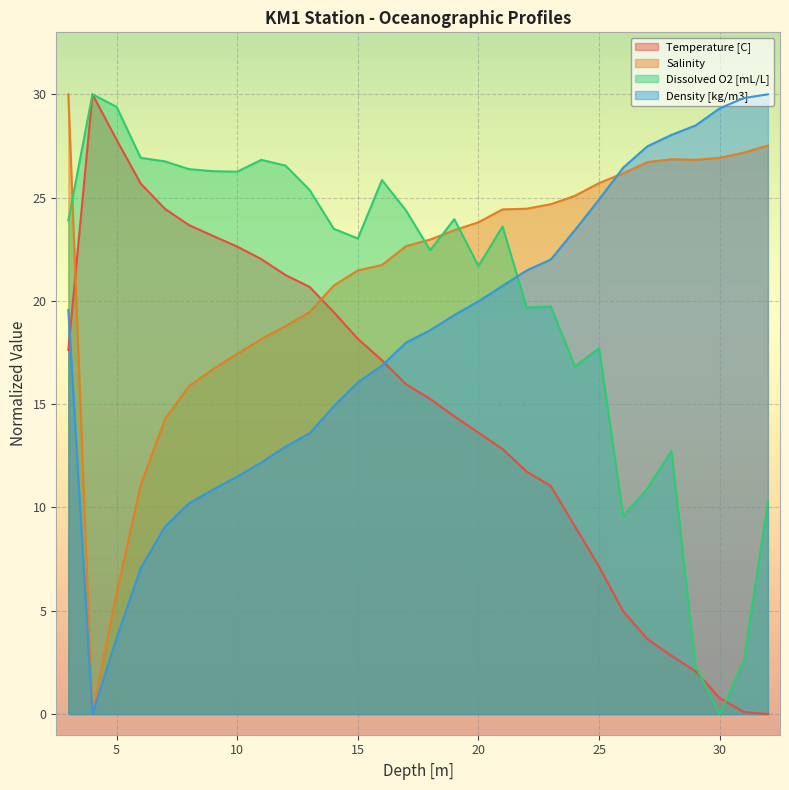

Which series has the widest spread of values?

Temperature [C]